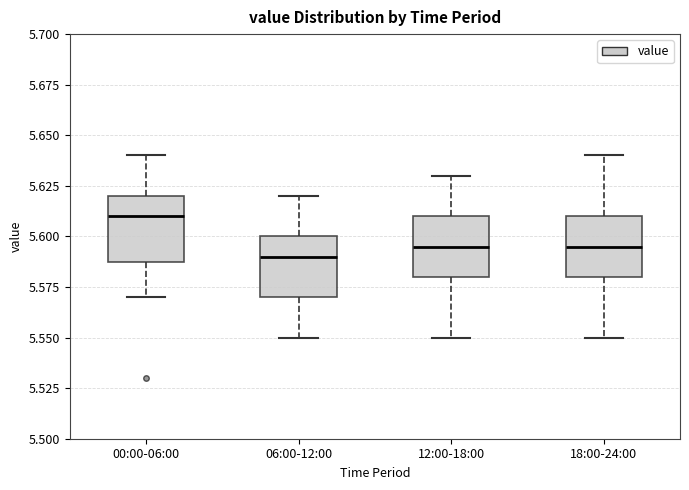

Reading left to right, read every box against the y-axis: the position of its median line, the range the box covers, and the ends of its whiskers. The values are not printed on the chart, so give them approximately, as read against the axis.

00:00-06:00: median 5.610, box 5.590 to 5.620, whiskers 5.570 to 5.640
06:00-12:00: median 5.590, box 5.570 to 5.600, whiskers 5.550 to 5.620
12:00-18:00: median 5.595, box 5.580 to 5.610, whiskers 5.550 to 5.630
18:00-24:00: median 5.595, box 5.580 to 5.610, whiskers 5.550 to 5.640